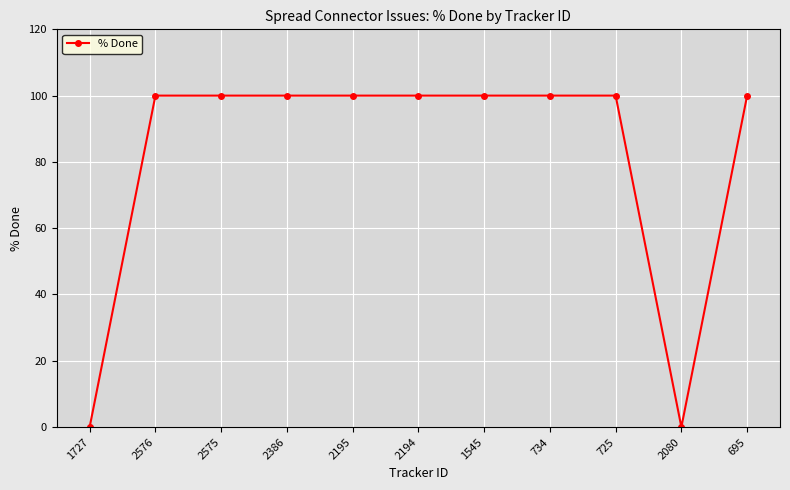

Is this an area chart (filled region under the line)?

No